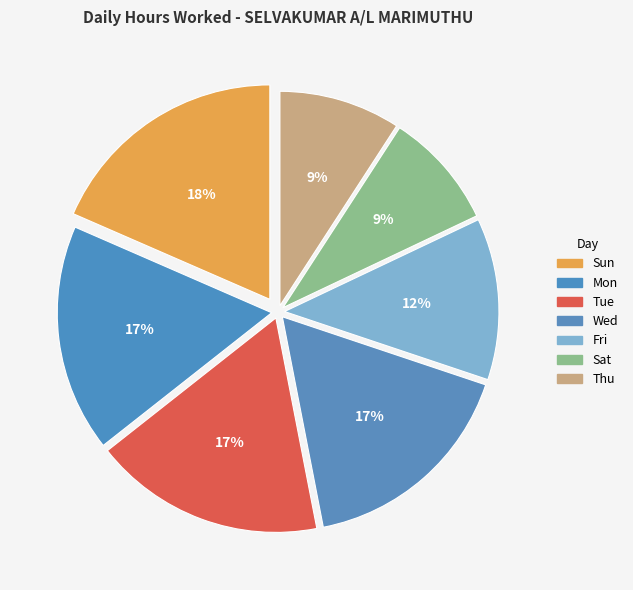

How many slices are in this pie chart?

7